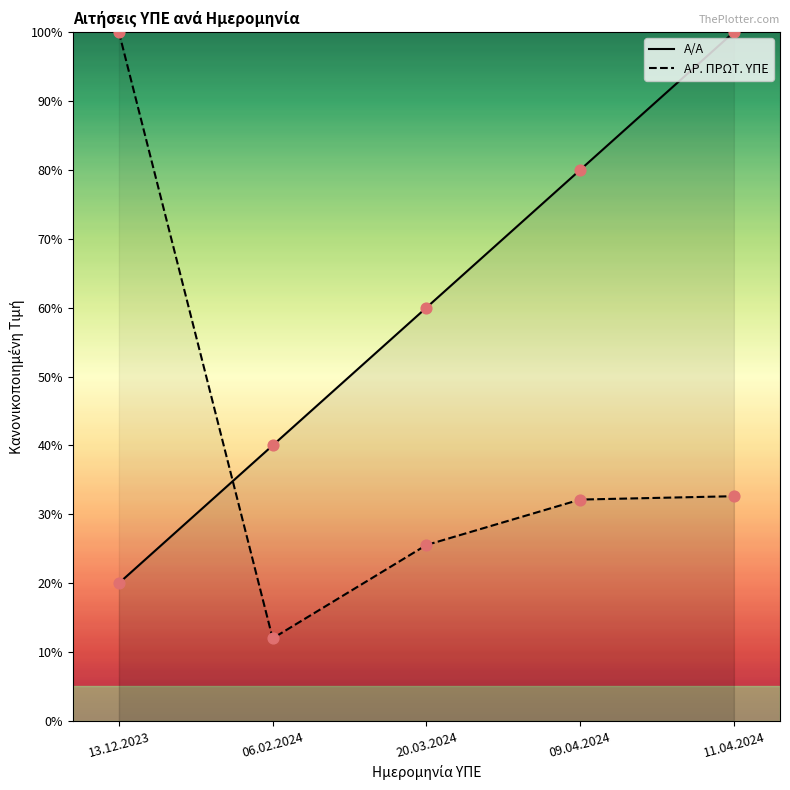

At which category is the sum across all series the highest?

11.04.2024